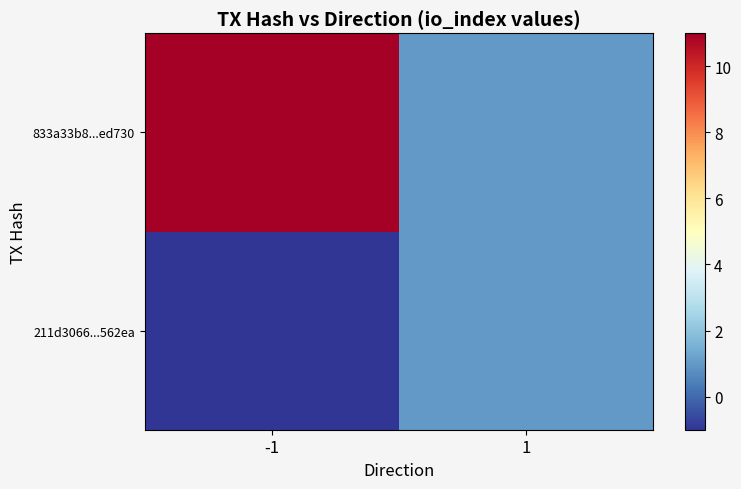

What is the smallest value displayed?

-1